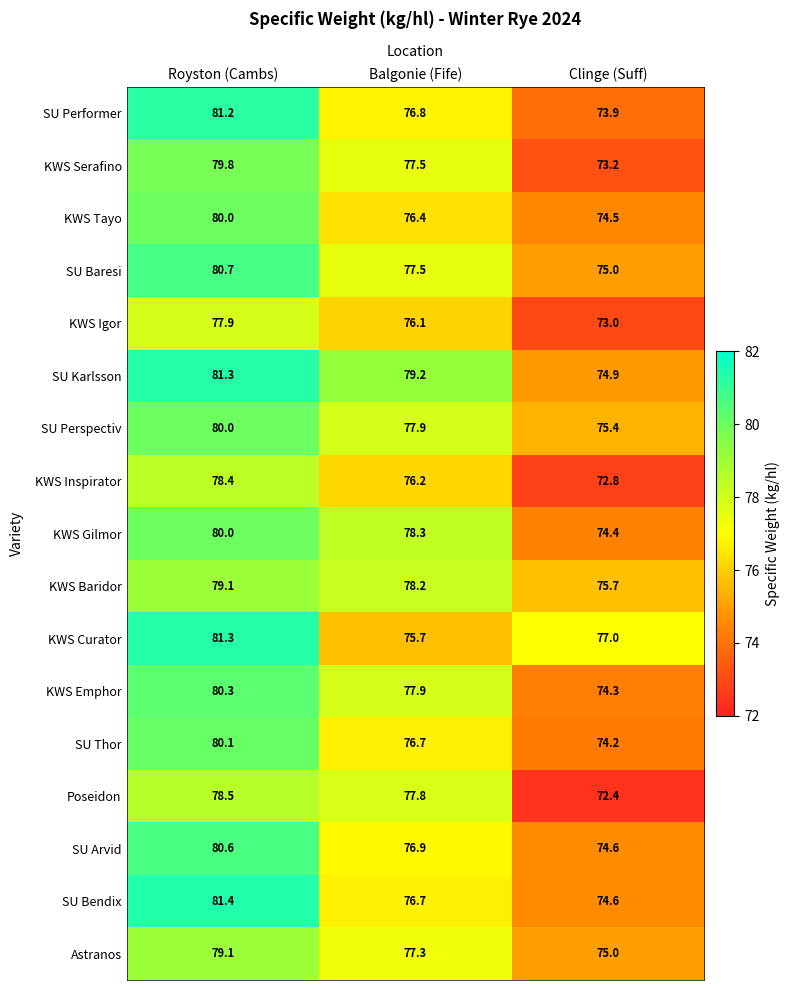

Which series has the widest spread of values?

SU Performer